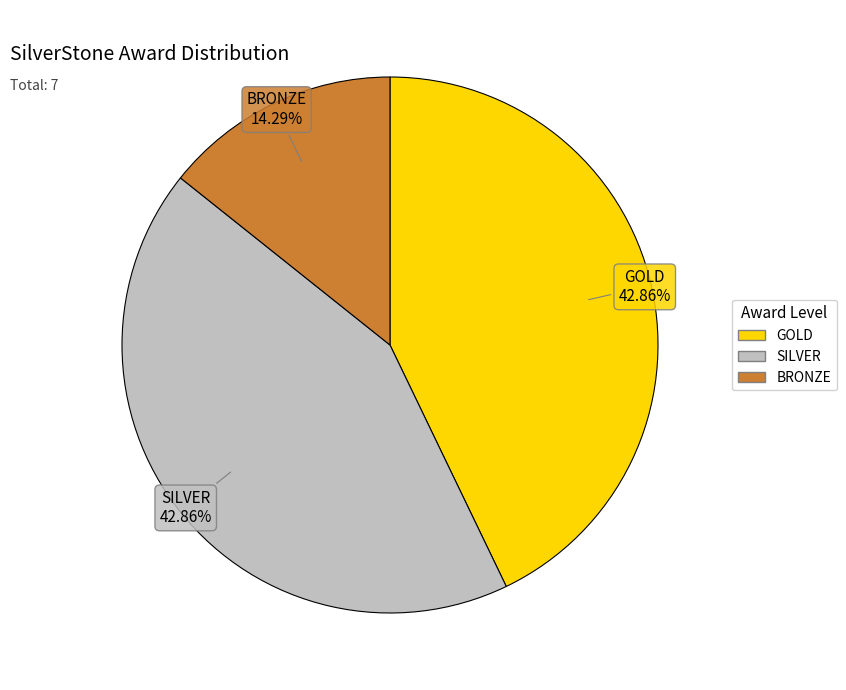

What is the ratio of the value at BRONZE to the value at GOLD?

0.3